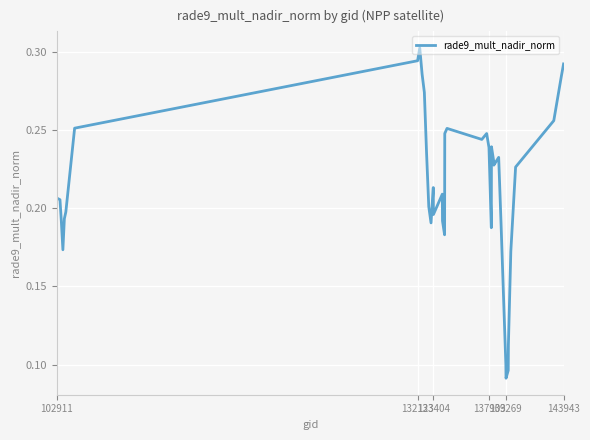

Does the chart have visible grid lines?

Yes